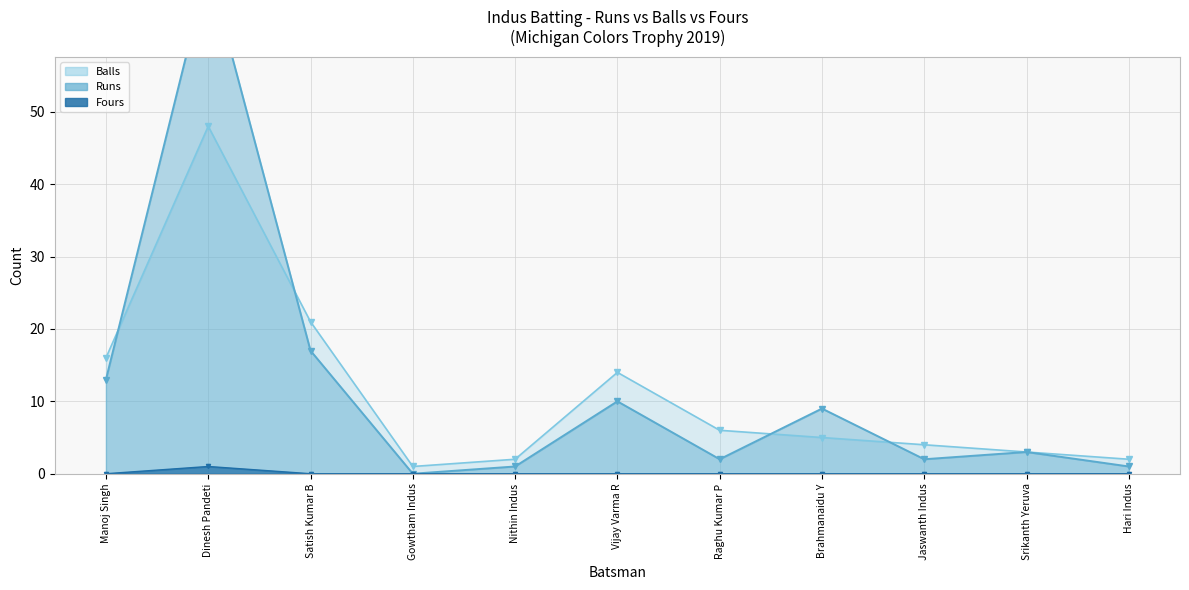

At which label does Balls reach its peak?

Dinesh Pandeti